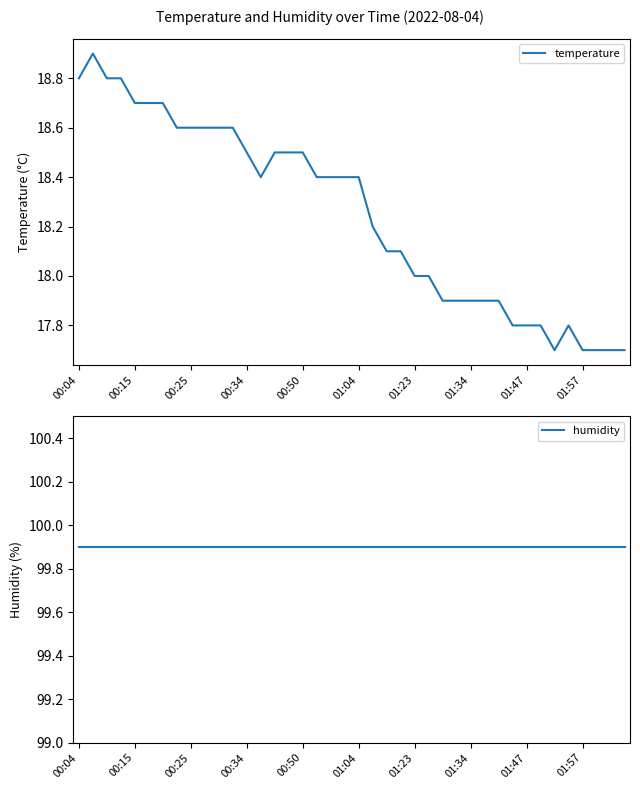

What is the label of the 1st point from the right?

39